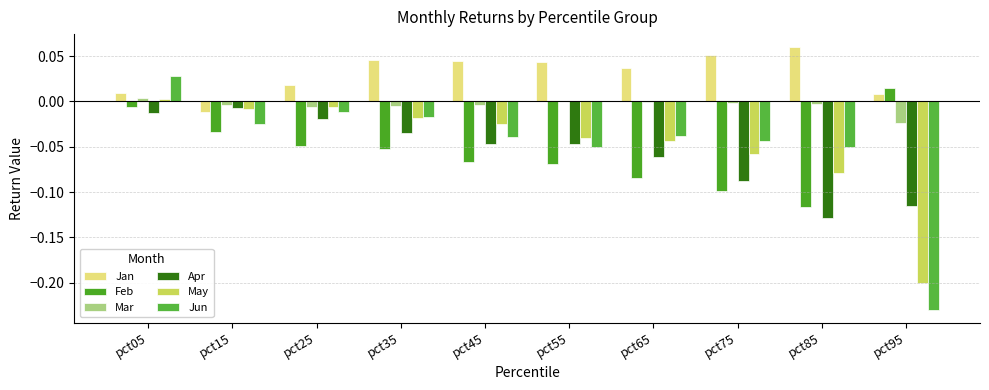

At which label does May reach its peak?

pct05